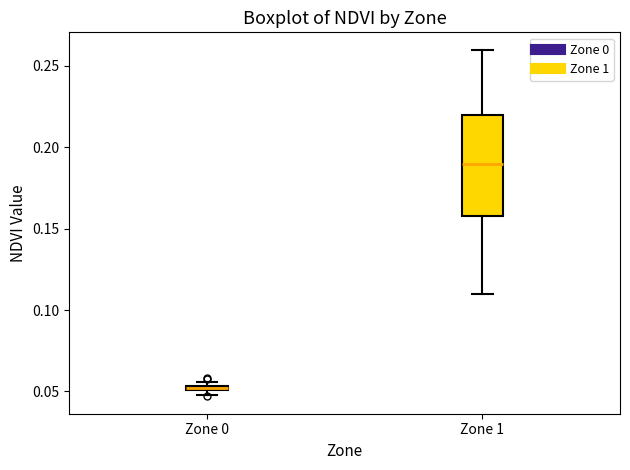

Which box has the highest median line?

Zone 1